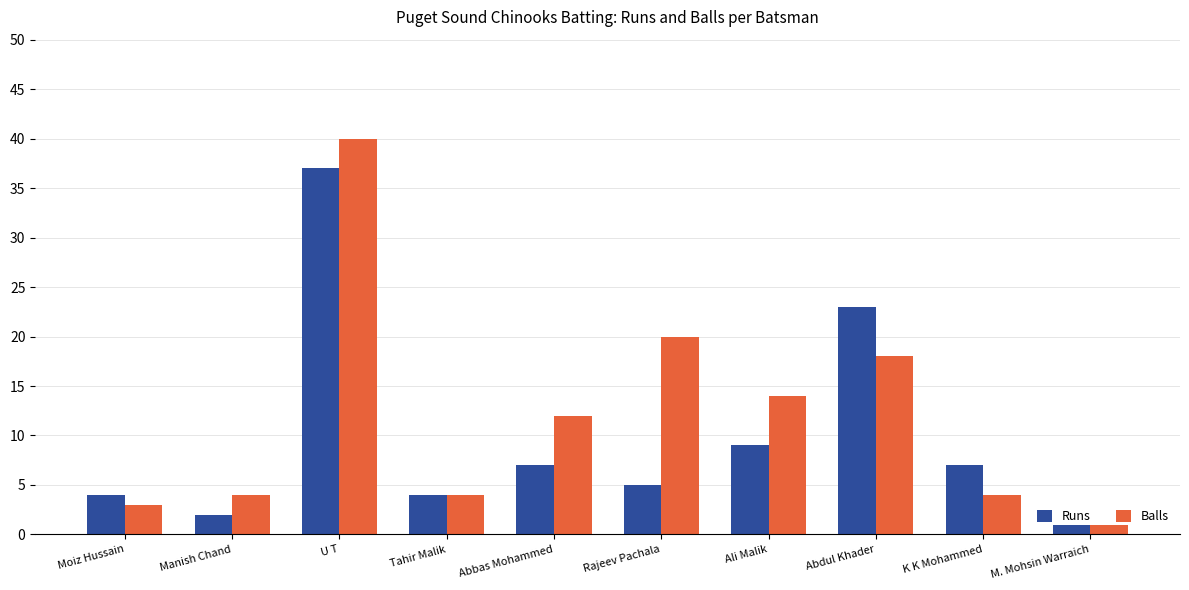

Which series has the widest spread of values?

Balls